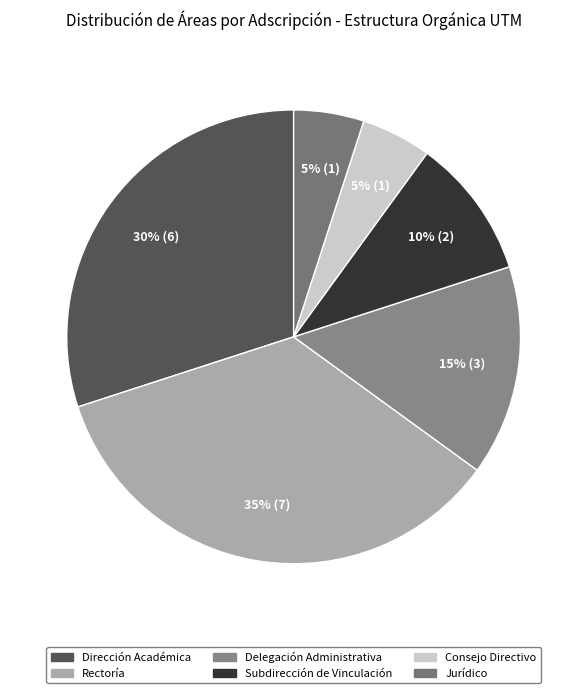

To the nearest percent, what portion does Rectoría represent?

35%